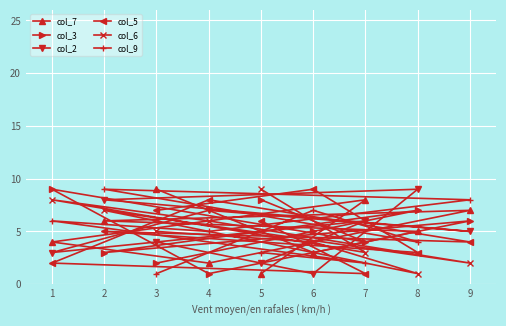

The value of col_6 at 8 is 1. True or false?

True